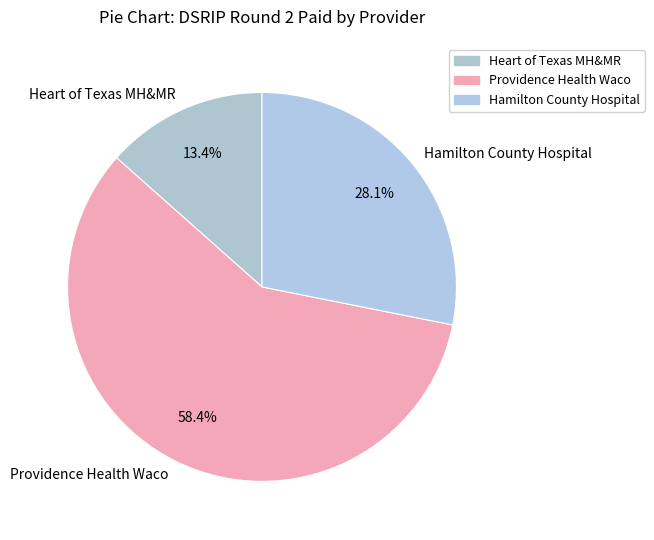

Is there any slice that represents more than half of the pie?

Yes